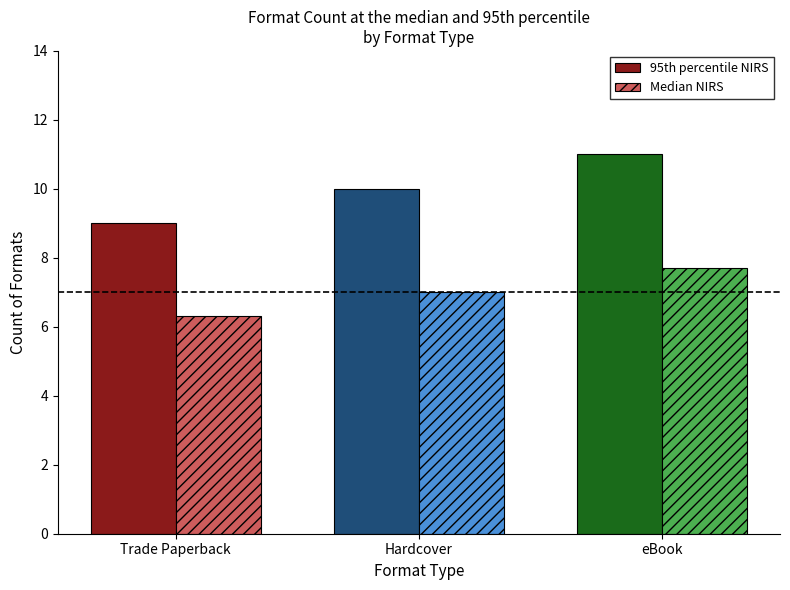

What is the minimum value shown in the chart?

6.3